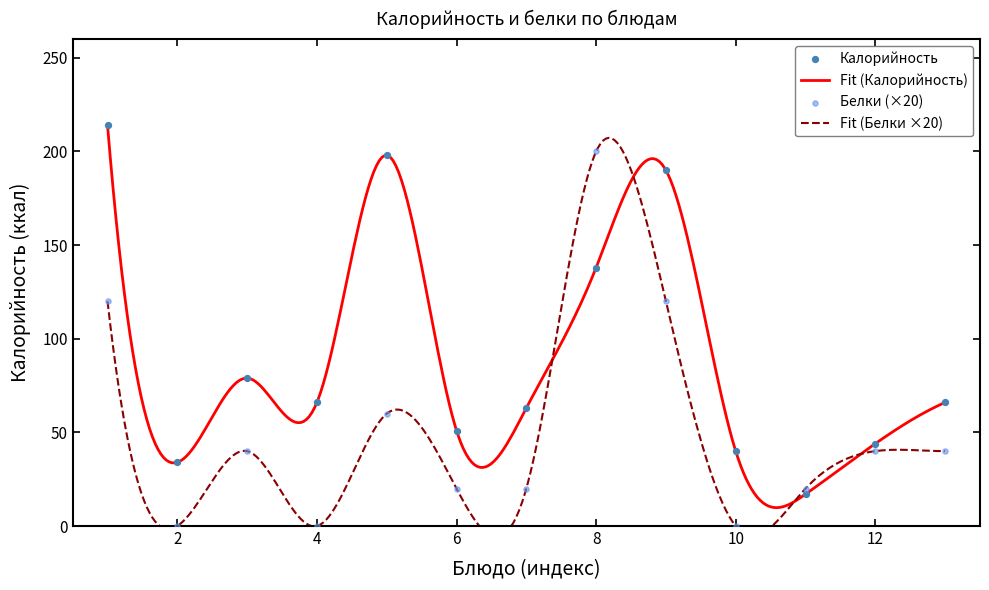

Which series has the largest total across all categories?

Калорийность